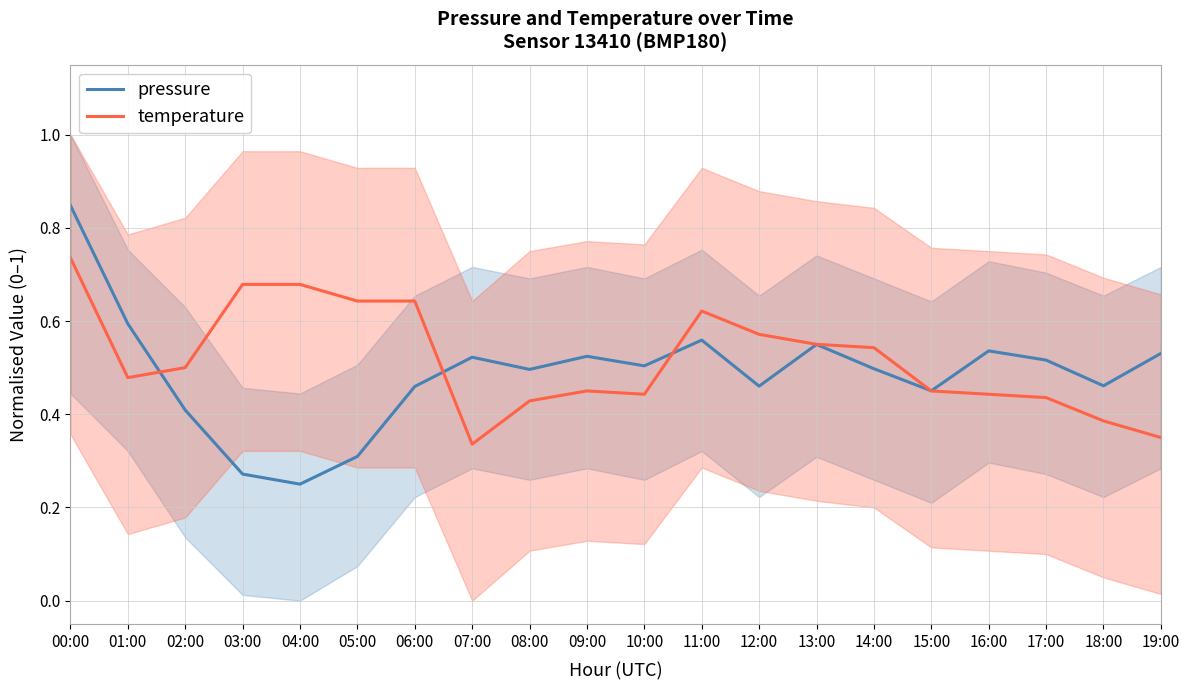

At which label does temperature reach its peak?

00:00